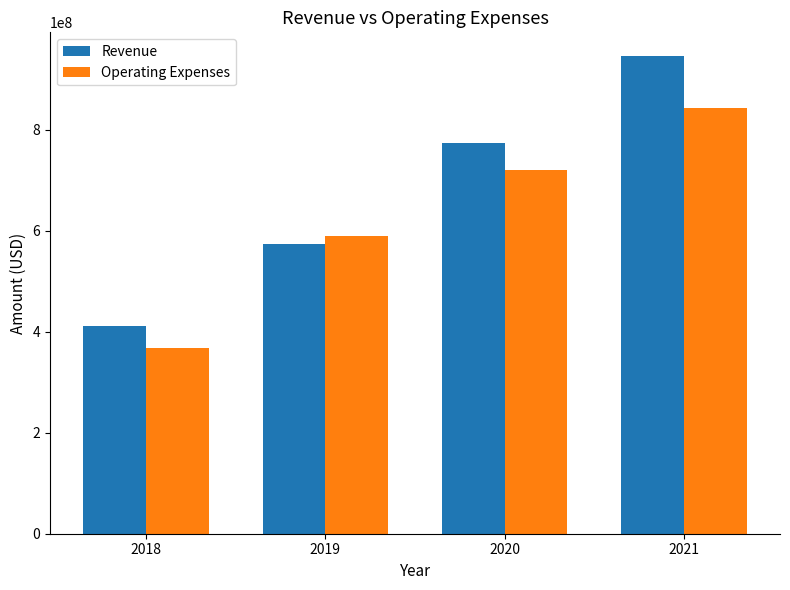

What is the value of the Revenue bar at the 1st from the left?

411769000